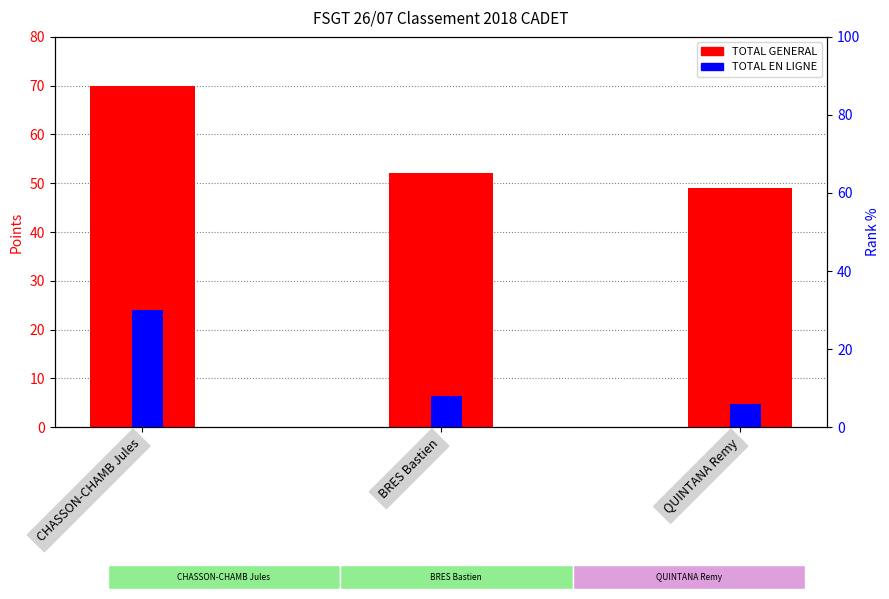

Reading left to right, transcribe all the data shown in this chart.

TOTAL GENERAL: CHASSON-CHAMB Jules=70	BRES Bastien=52	QUINTANA Remy=49
TOTAL EN LIGNE: CHASSON-CHAMB Jules=30	BRES Bastien=8	QUINTANA Remy=6